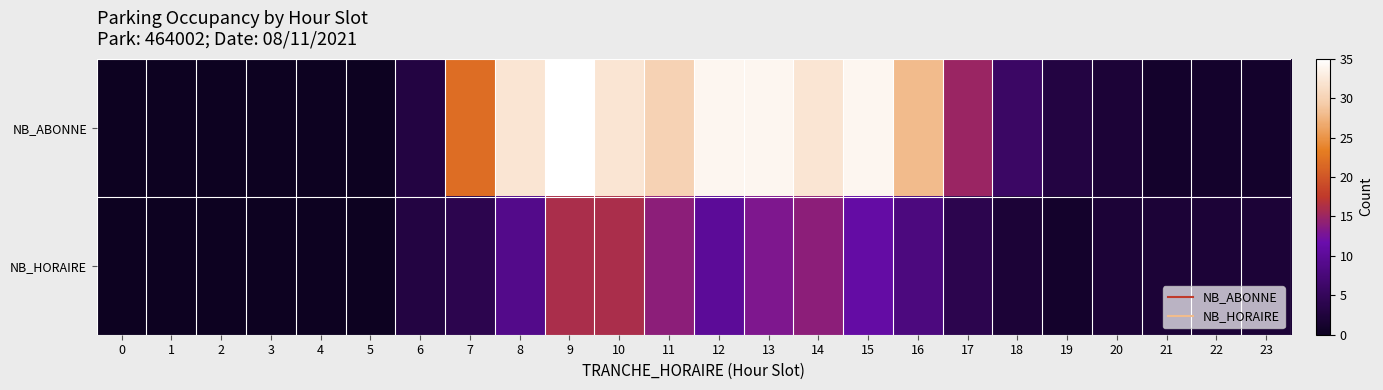

Which series has the largest total across all categories?

NB_ABONNE